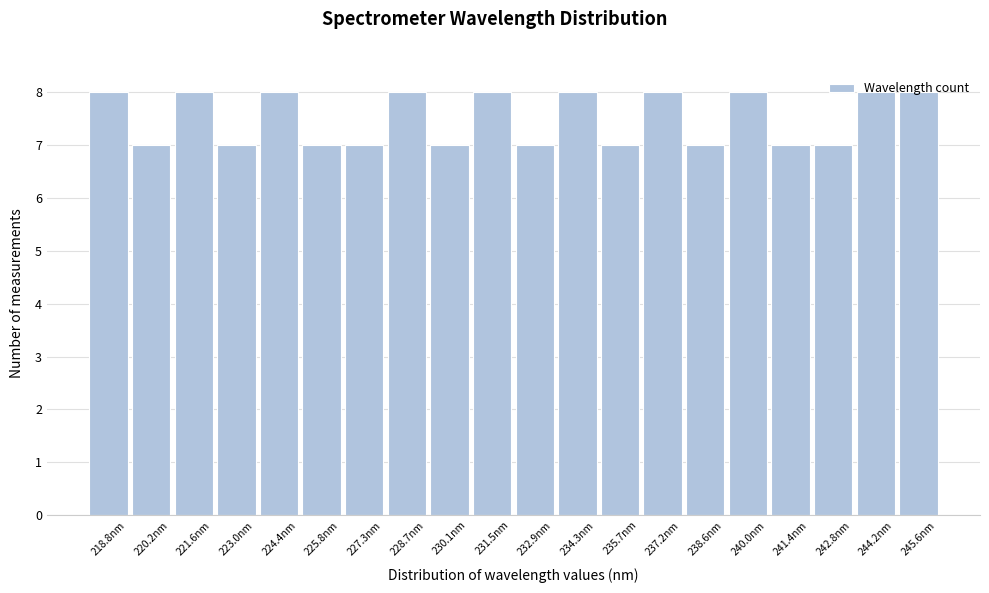

What is the height of the bar covering 232.2 to 233.6 on the x-axis? Neither the bar edges nor the heights are printed on the chart, so give them approximately, as read against the axes.

7